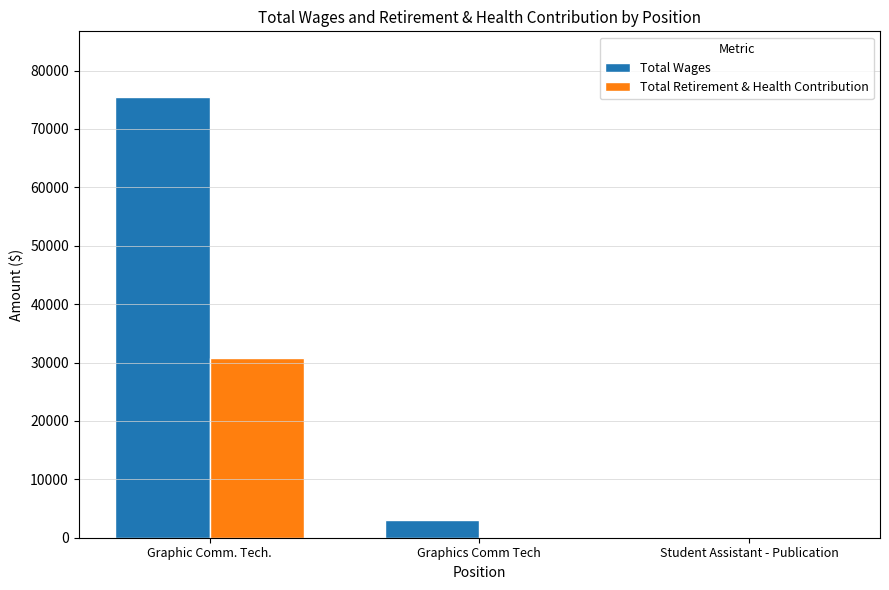

Which category has the highest value in the Total Retirement & Health Contribution series?

Graphic Comm. Tech.